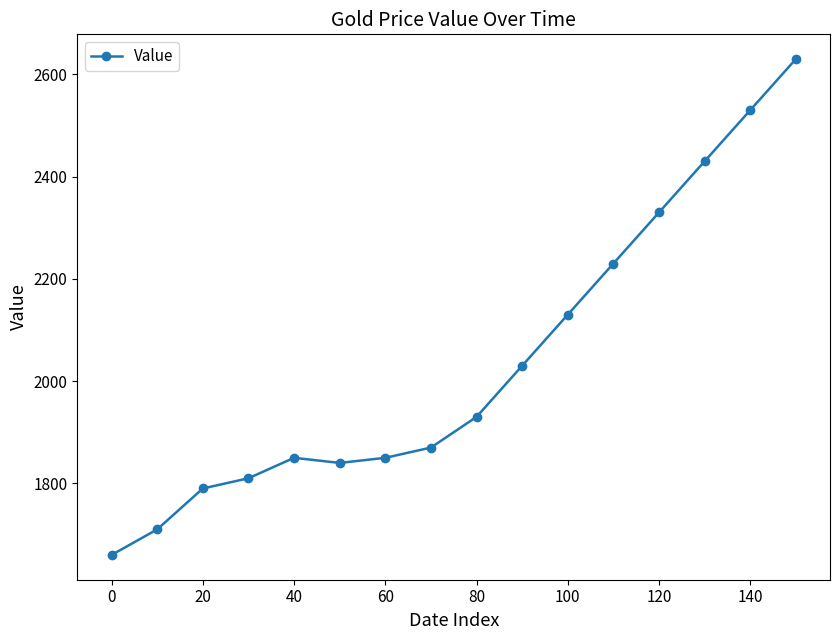

What is the value of the 13th point from the left?

2330